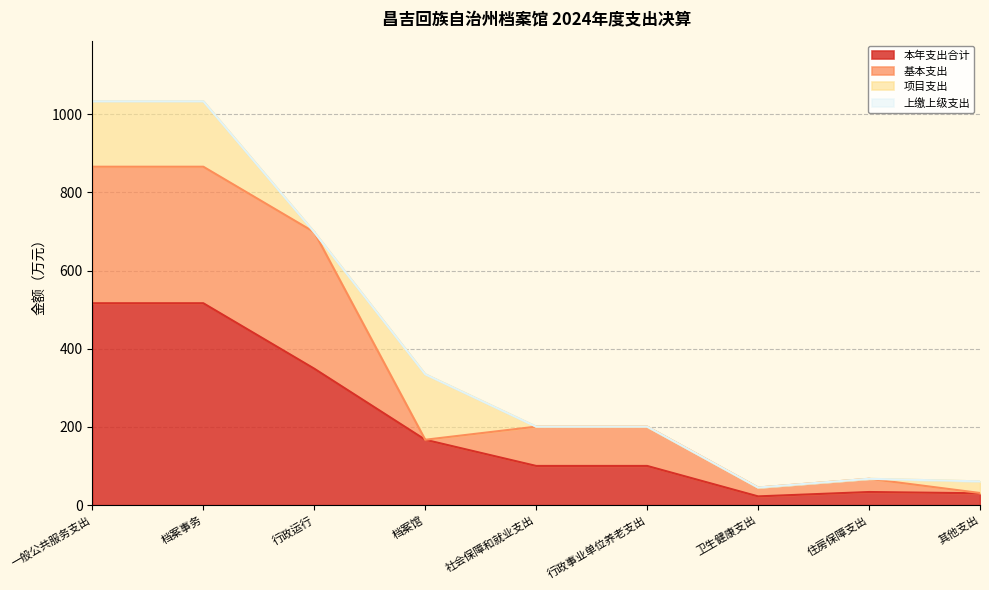

Read the 项目支出 value at 其他支出.

29.7